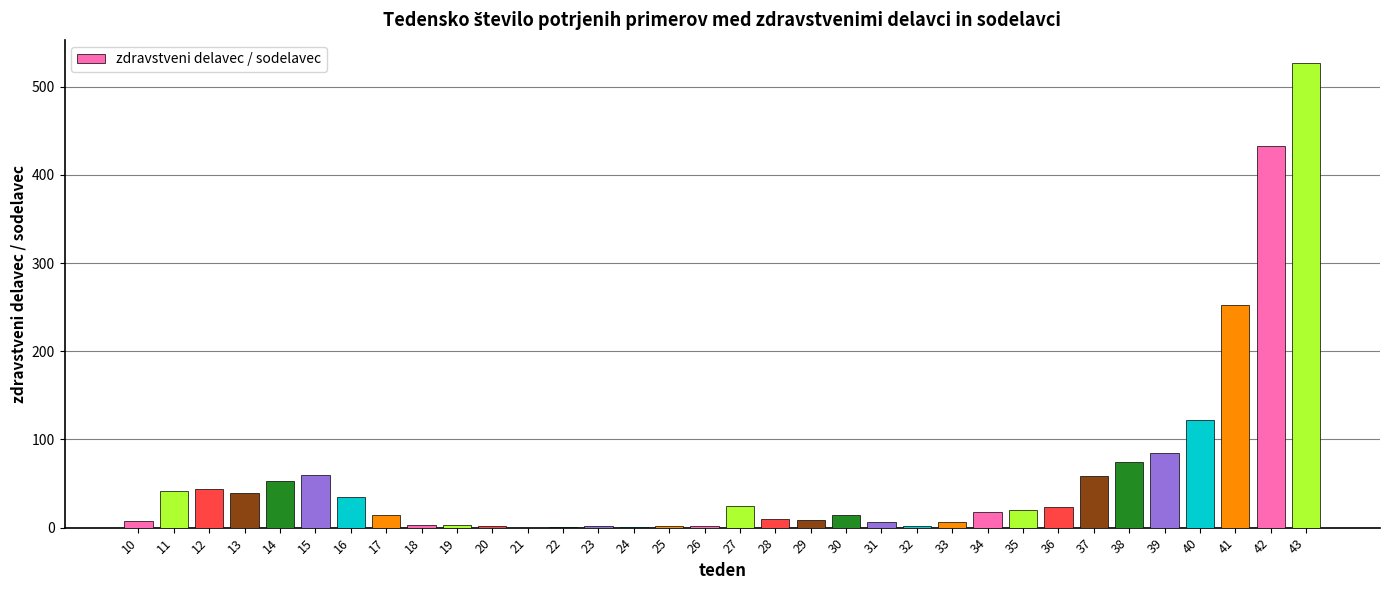

Between 20 and 17, which is larger?

17